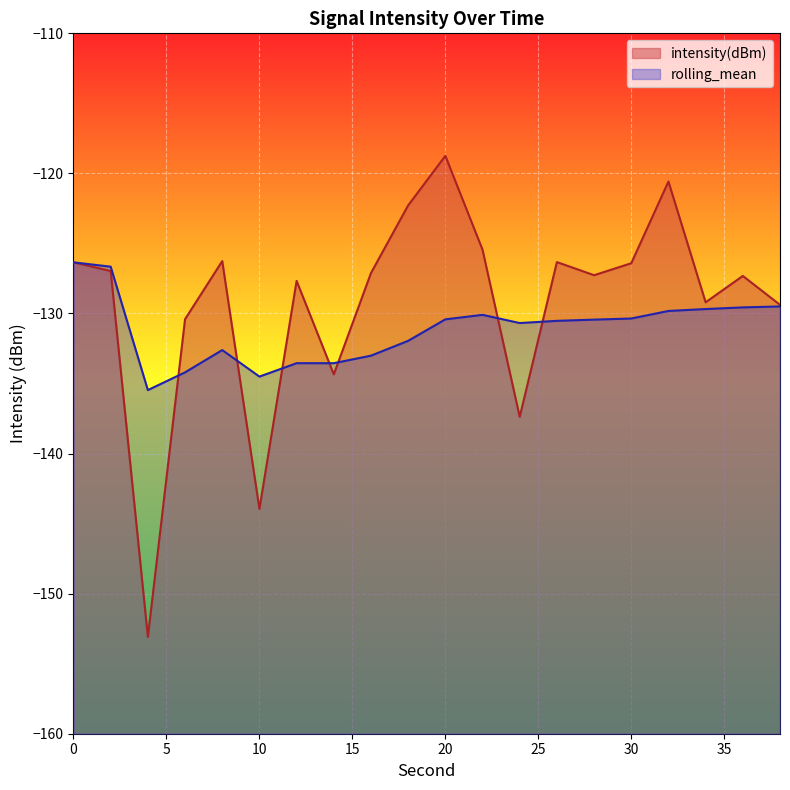

What is the difference between the rolling_mean values at 22 and 8?

2.5